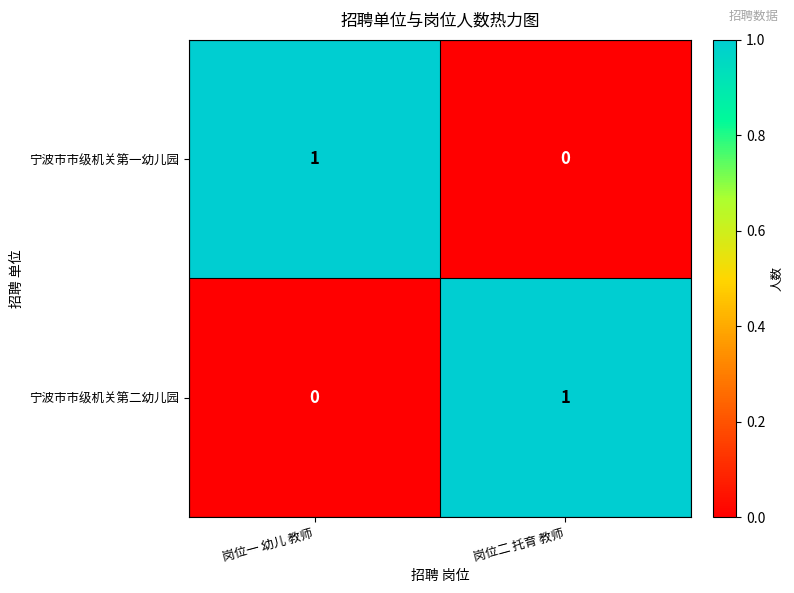

How many data points does each series have?

2